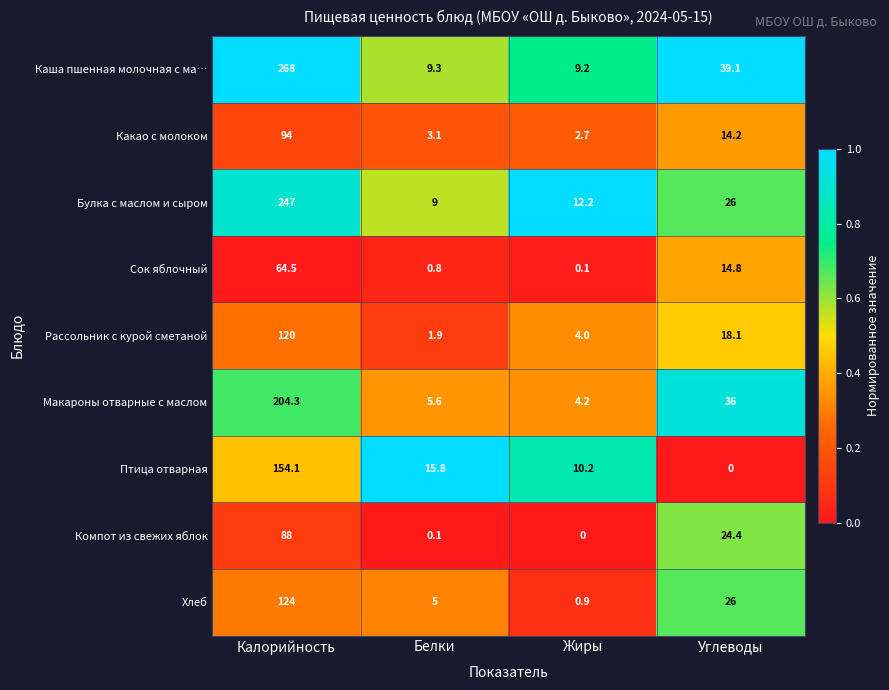

What is the difference between the second highest and minimum values in the Хлеб series?

25.1